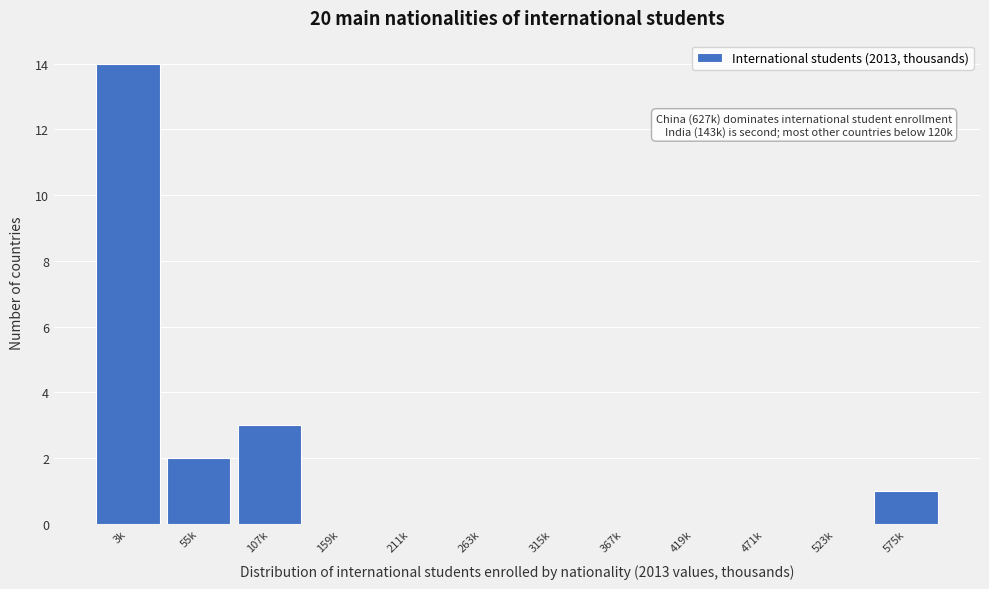

Reading right to left, list all the values displayed in this chart.

575k=1	523k=0	471k=0	419k=0	367k=0	315k=0	263k=0	211k=0	159k=0	107k=3	55k=2	3k=14